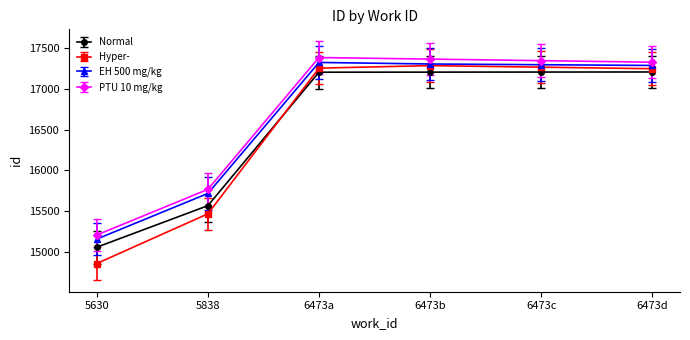

The Normal series shows 26331 at 5630. True or false?

False